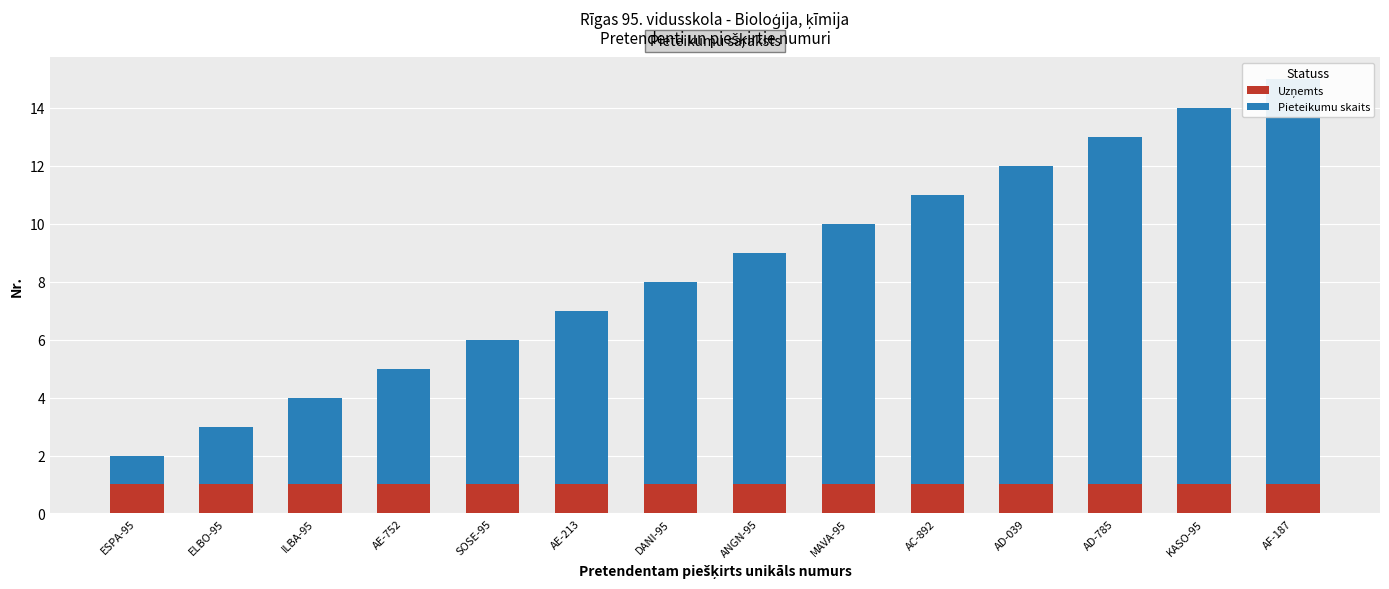

Between AF-187 and SOSE-95, which is larger?

AF-187